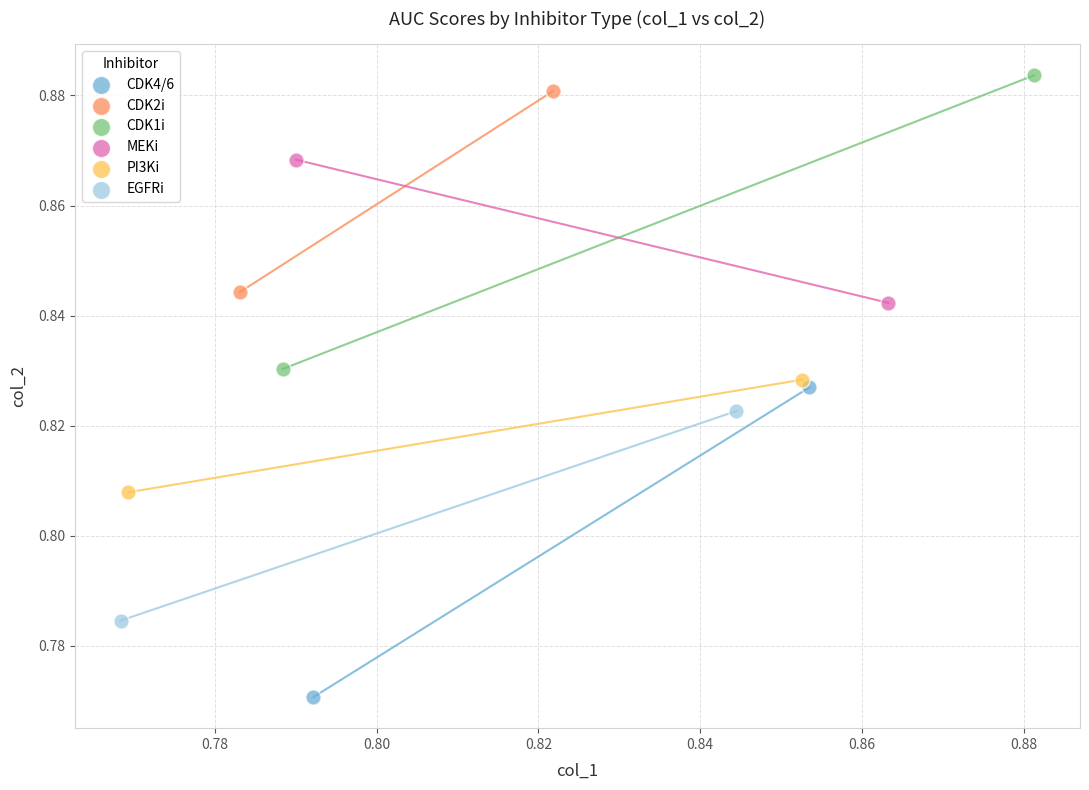

Which series contains the highest Y value?

CDK1i